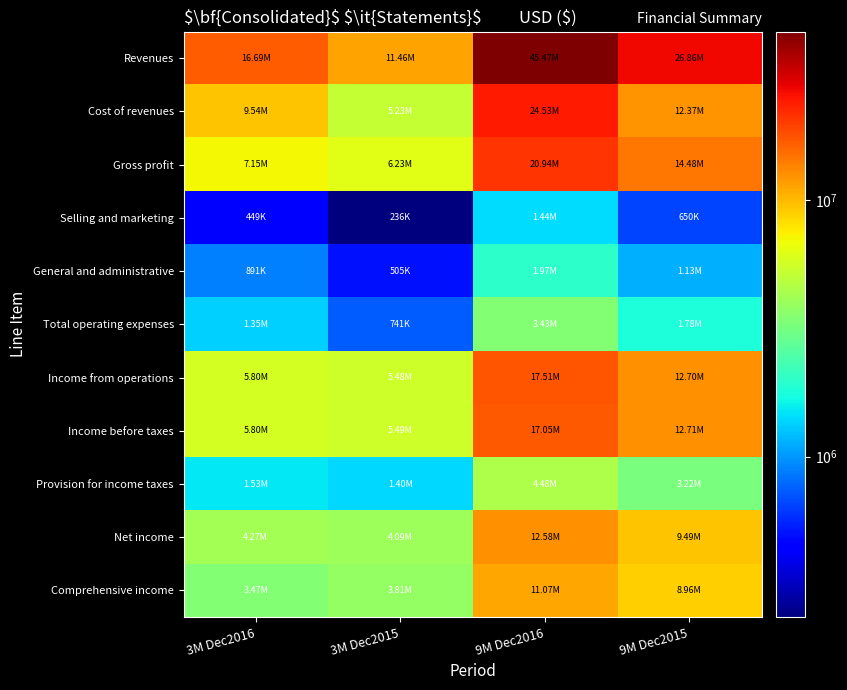

Between 9M Dec2016 and 9M Dec2015, which series saw the biggest shift?

Revenues